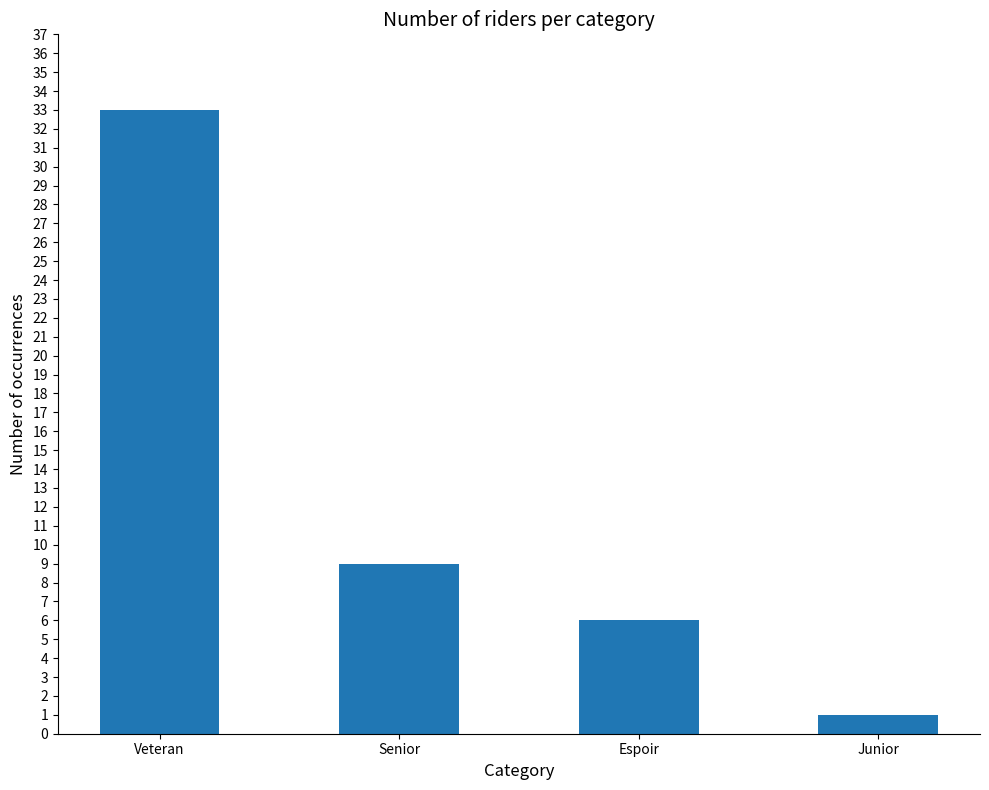

What value does the data have at Junior?

1